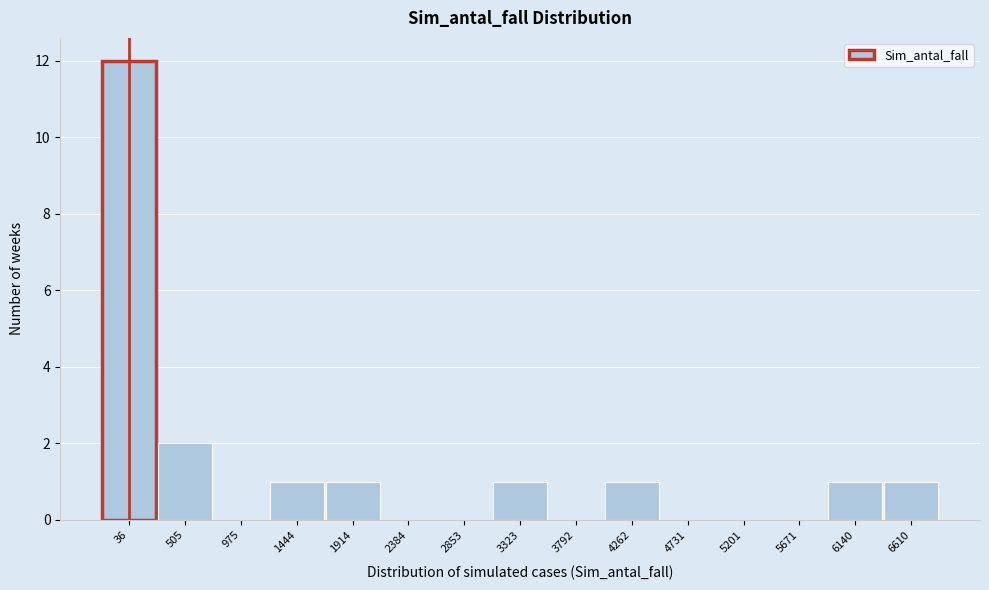

Reading left to right, what are all the values shown in this chart?

36=12	505=2	975=0	1444=1	1914=1	2384=0	2853=0	3323=1	3792=0	4262=1	4731=0	5201=0	5671=0	6140=1	6610=1